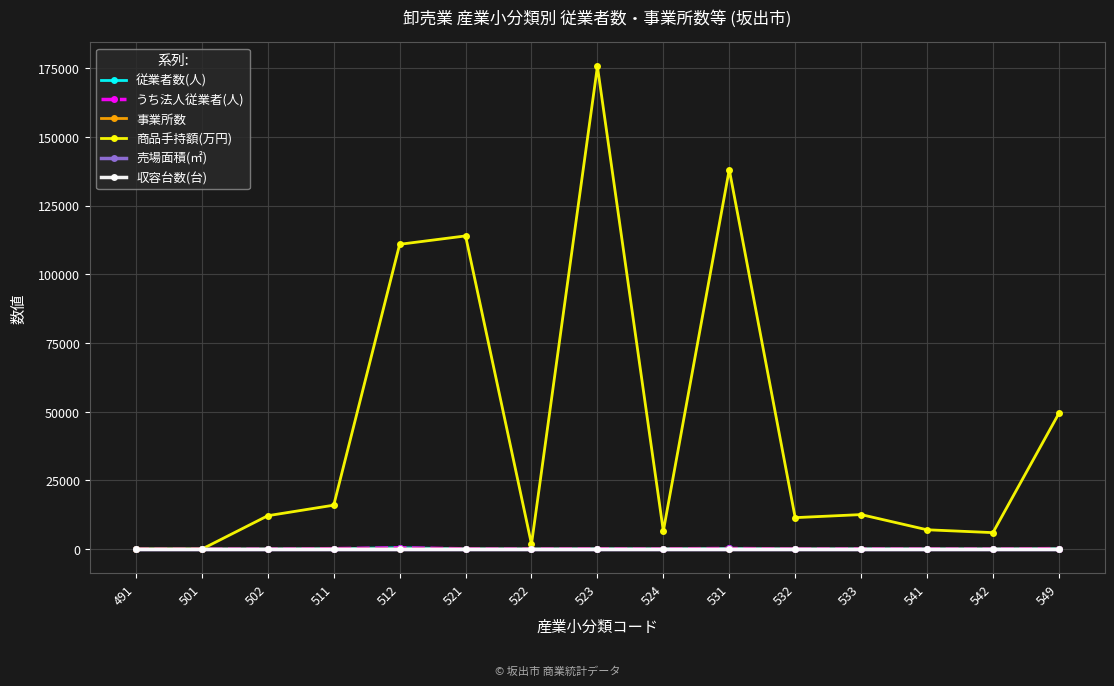

How many lines are shown in the chart?

6